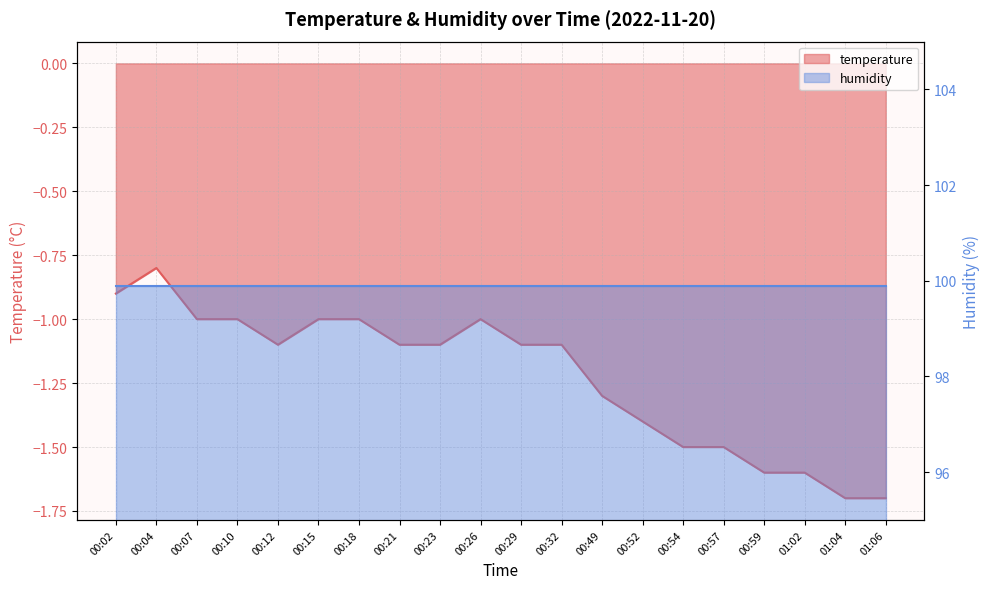

What is the label of the 19th point from the right?

00:04